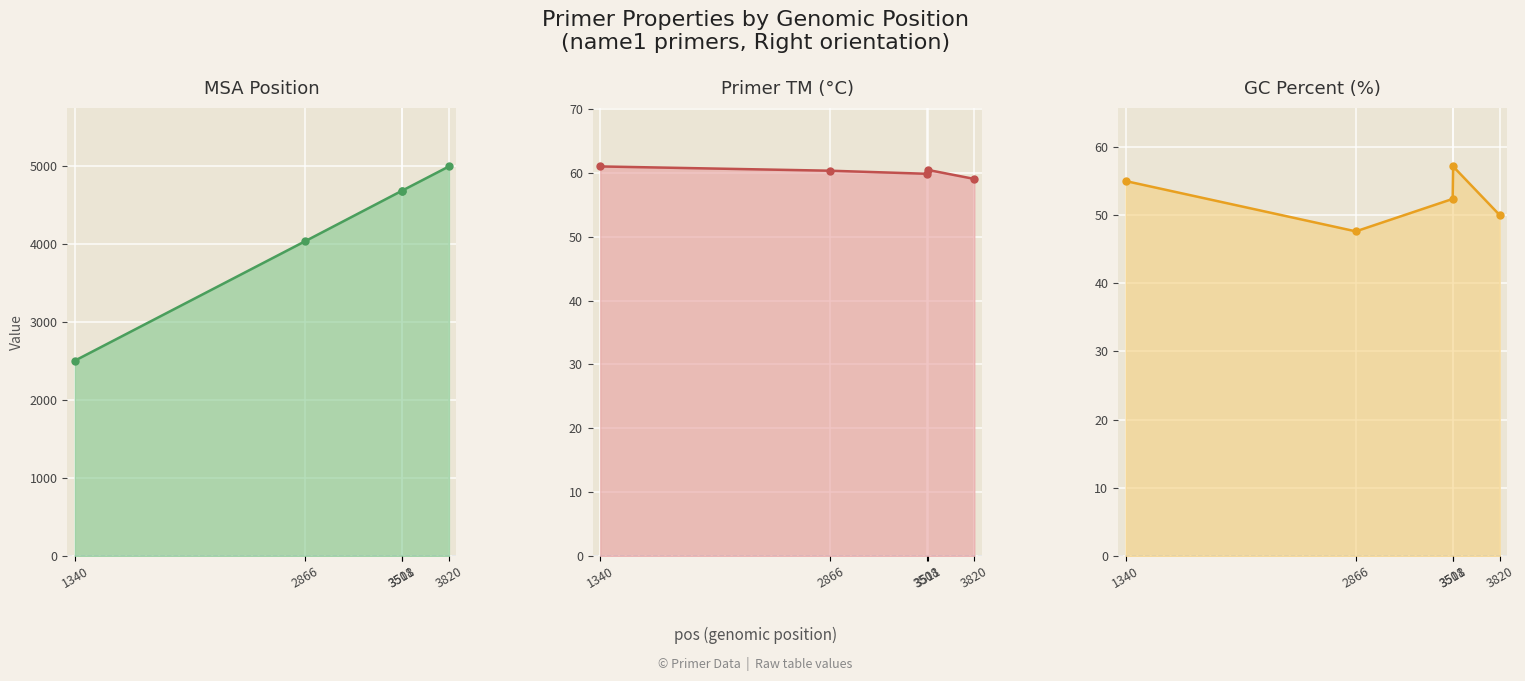

True or false: PRIMER_RIGHT_0_GC_PERCENT and MSA.pos cross at least once.

False